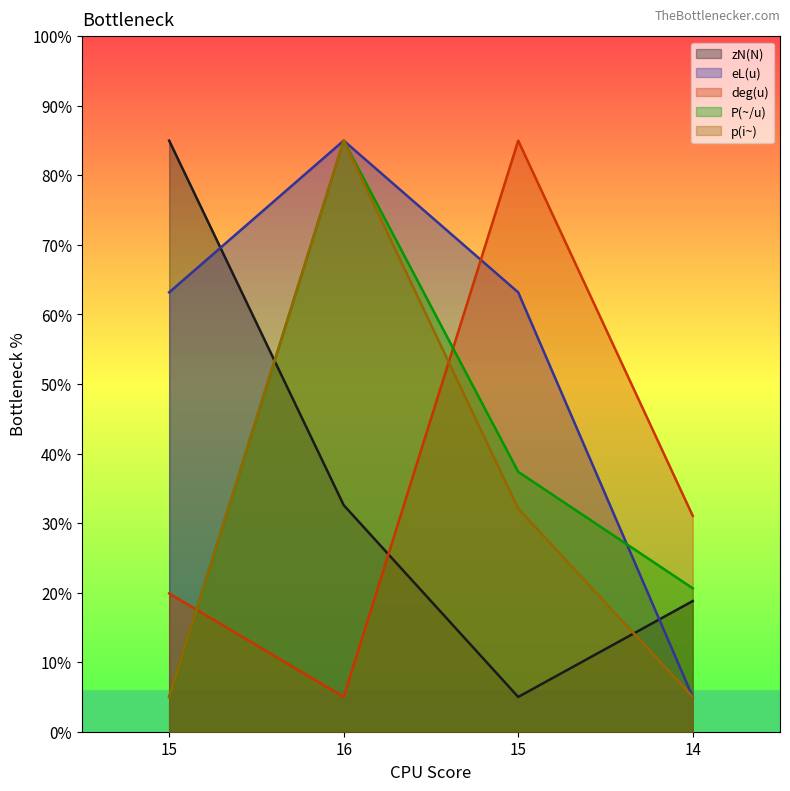

What is the maximum value for P(~/u)?

85.0